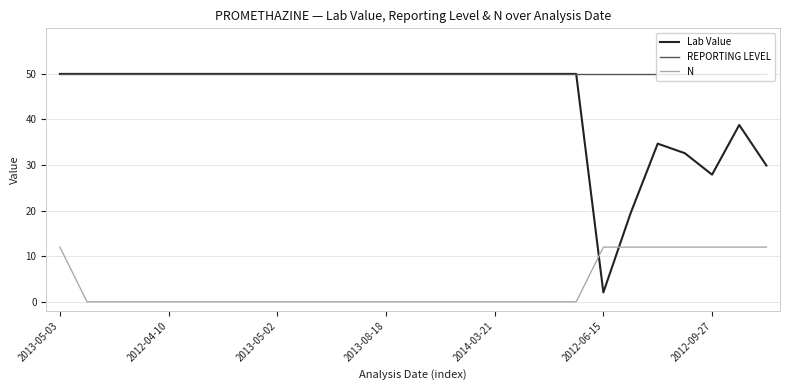

True or false: N and REPORTING LEVEL intersect in this chart.

False